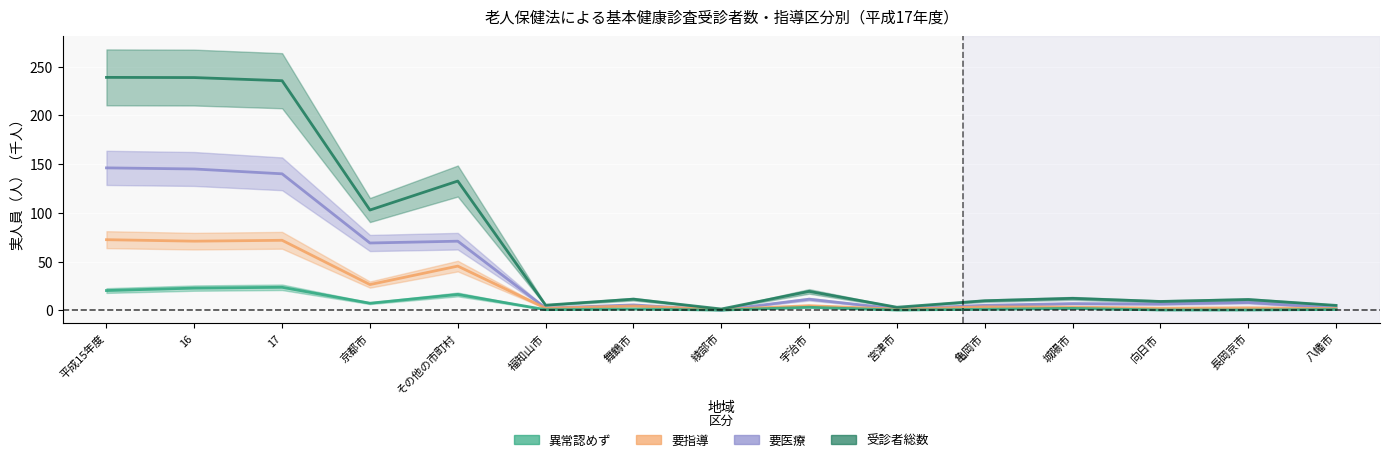

What is the total value across all series at 17?

471.0